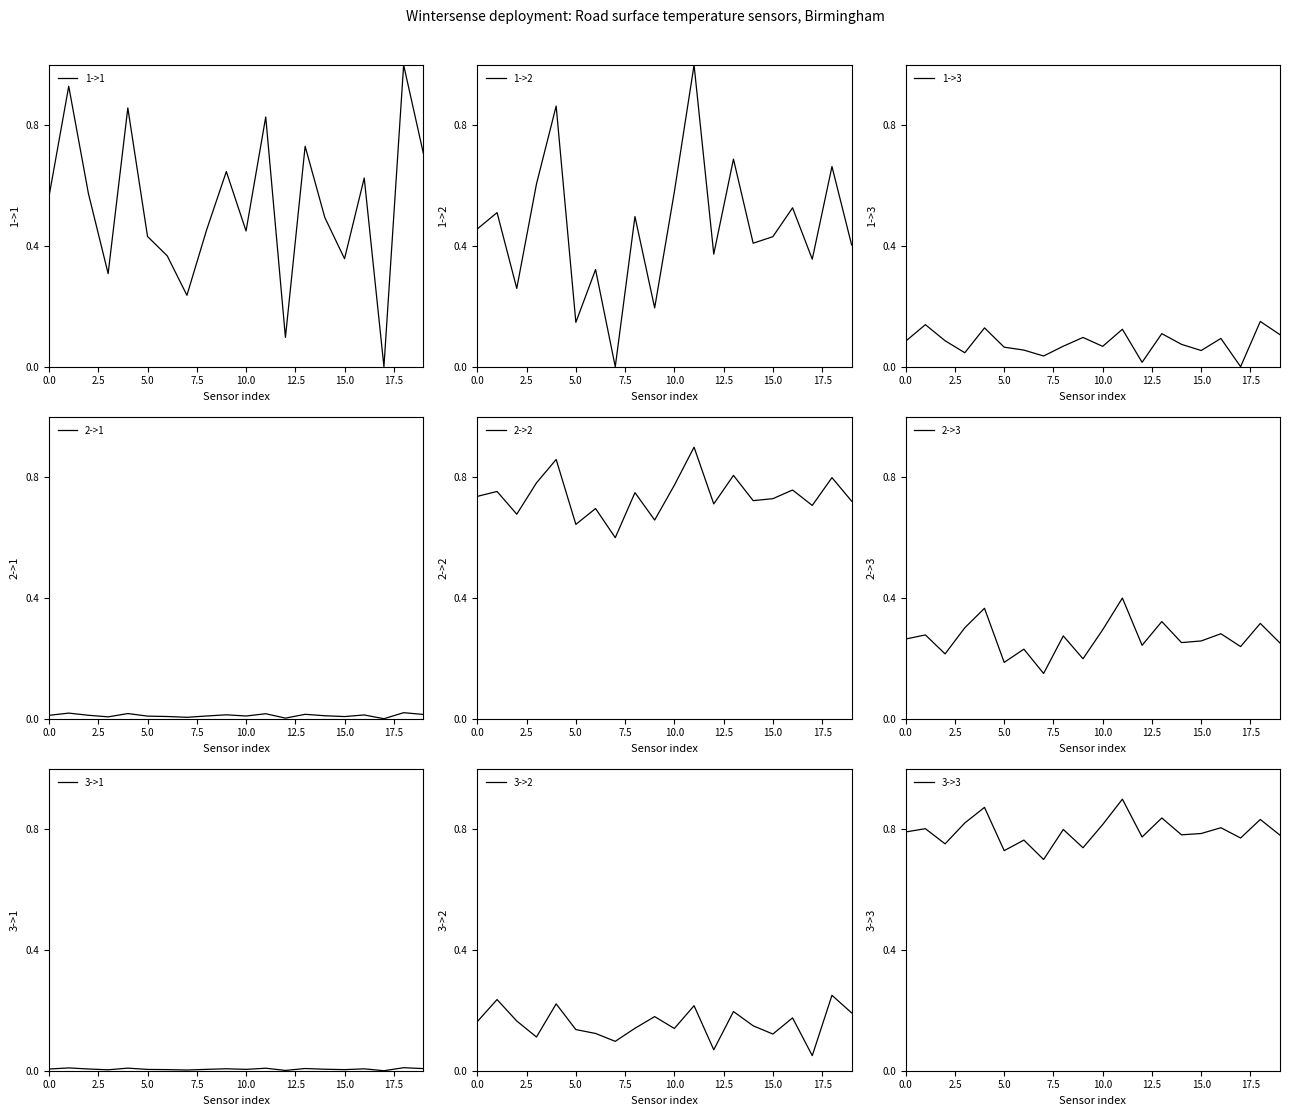

What is the maximum value for 1->2?

1.0